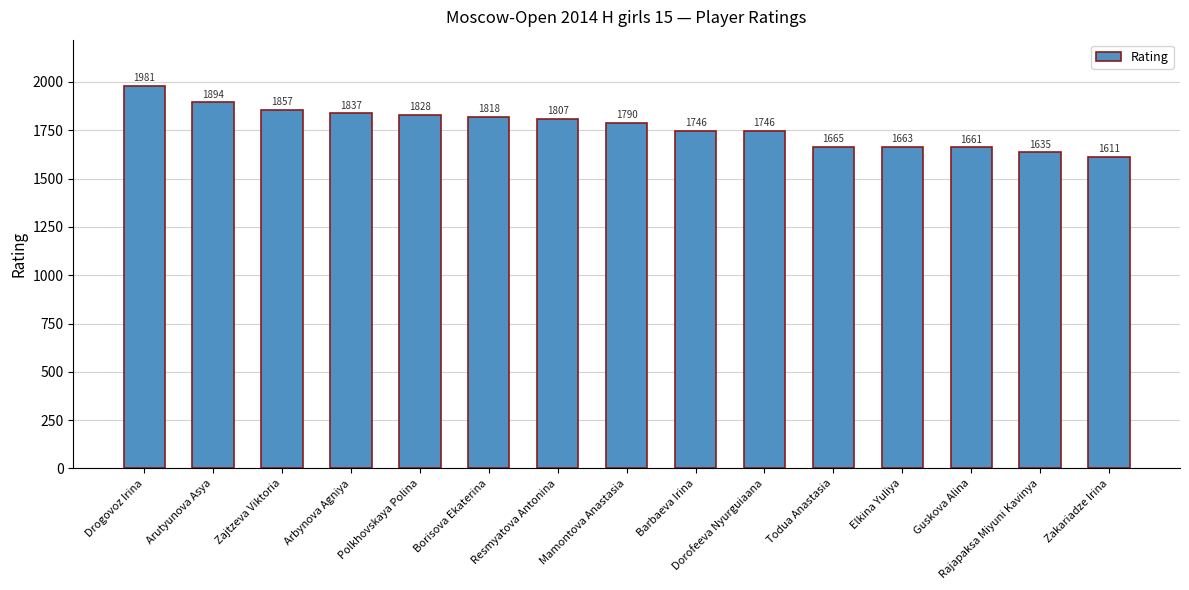

What is the minimum value shown in the chart?

1611